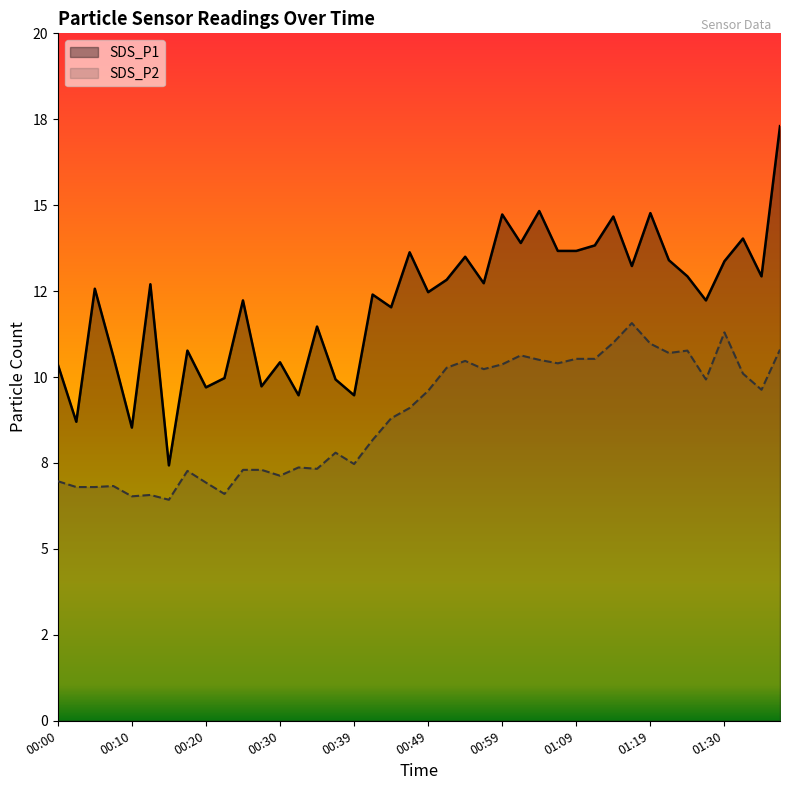

At which label is SDS_P2 closest to 9?

00:47